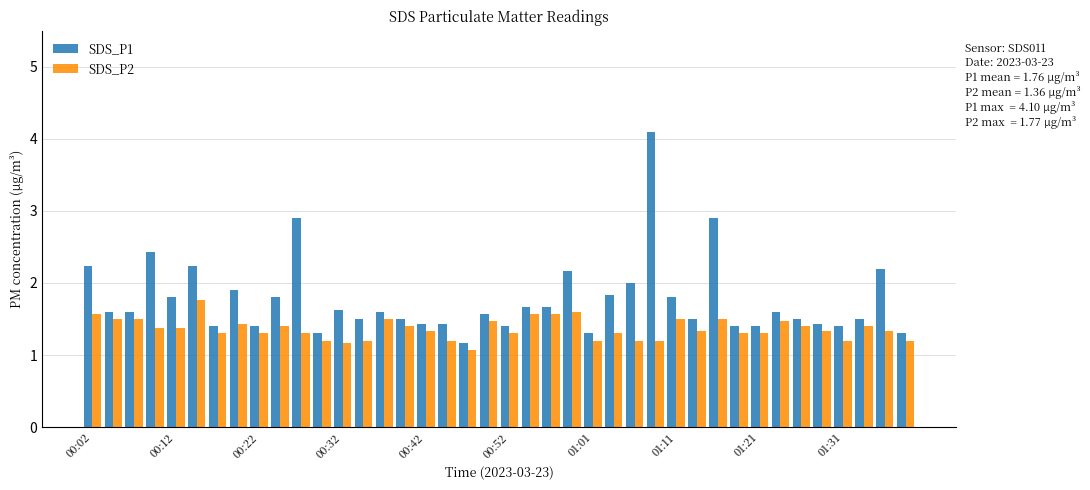

What is the smallest value displayed?

1.1